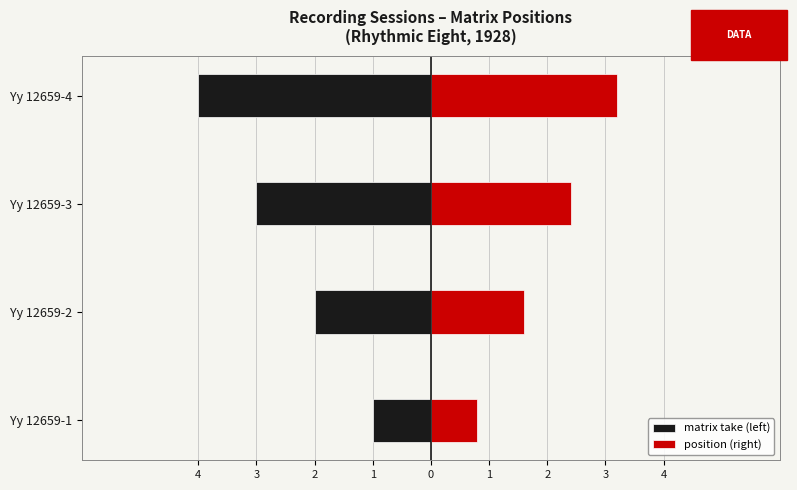

What is the approximate value of position (right) at Yy 12659-4?

3.2